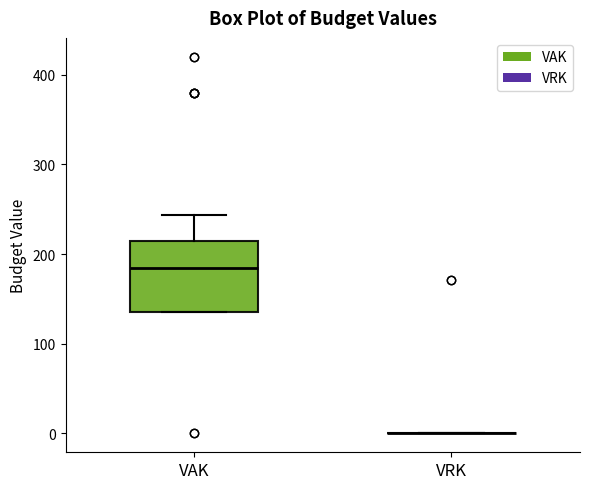

Reading left to right, read every box against the y-axis: the position of its median line, the range the box covers, and the ends of its whiskers. The values are not printed on the chart, so give them approximately, as read against the axis.

VAK: median 190, box 140 to 210, whiskers 140 to 240
VRK: box collapsed to a line at 0, whiskers 0 to 0